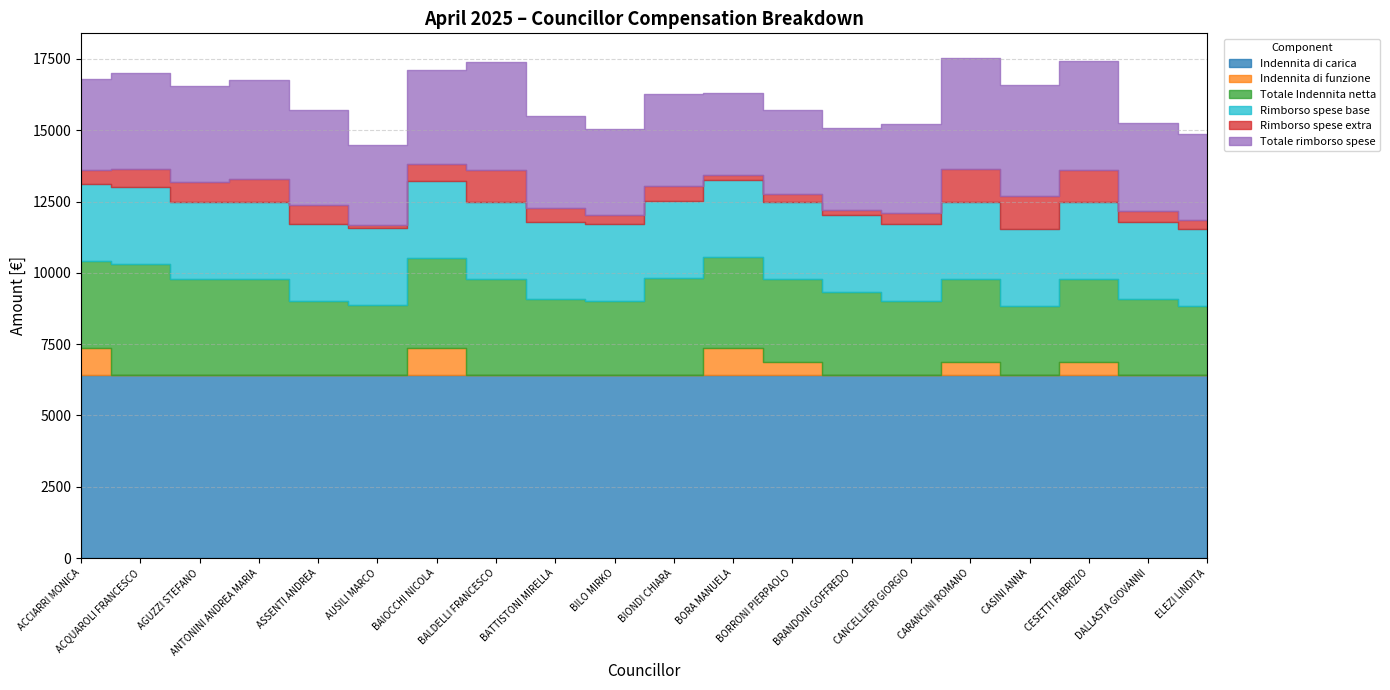

What is the label of the 15th point from the right?

AUSILI MARCO